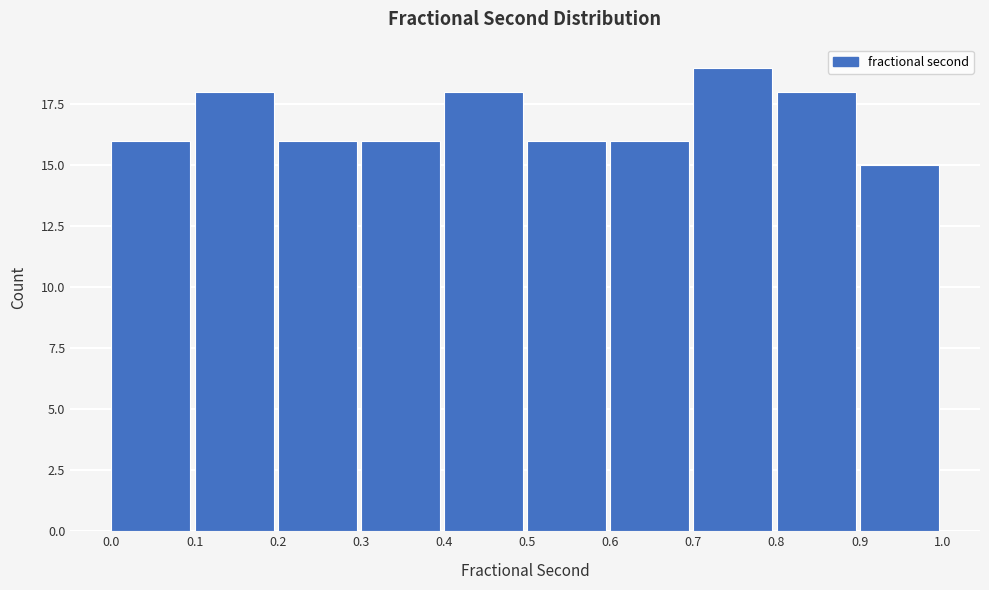

Reading left to right, list every bar in this chart as the range it spans on the x-axis followed by its height. The values are not printed on the chart, so give them approximately, as read against the axis.

0.0 to 0.1: 16
0.1 to 0.2: 18
0.2 to 0.3: 16
0.3 to 0.4: 16
0.4 to 0.5: 18
0.5 to 0.6: 16
0.6 to 0.7: 16
0.7 to 0.8: 19
0.8 to 0.9: 18
0.9 to 1.0: 15